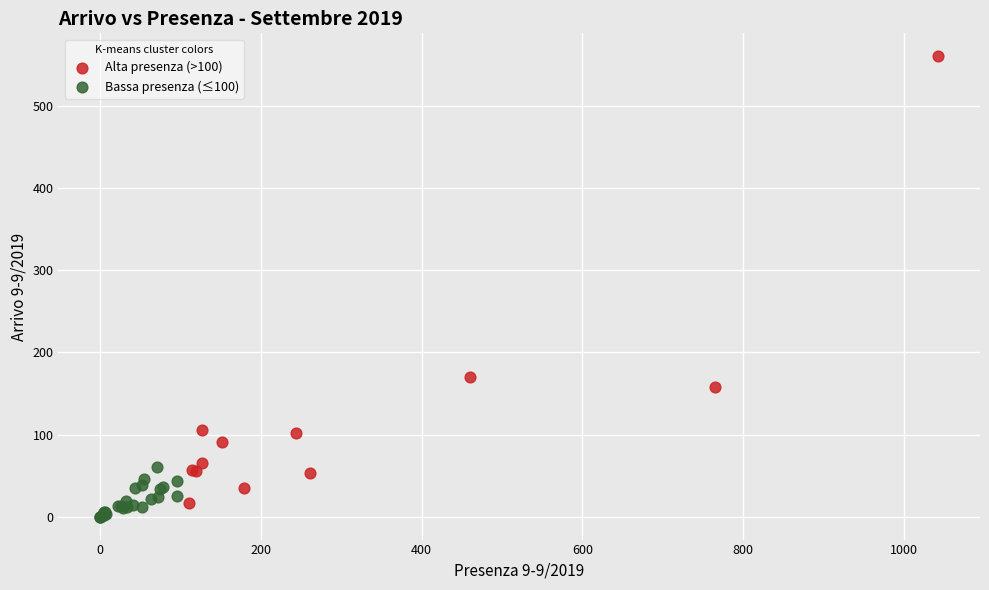

Which series has the largest Y range (max minus min)?

Alta presenza (>100)